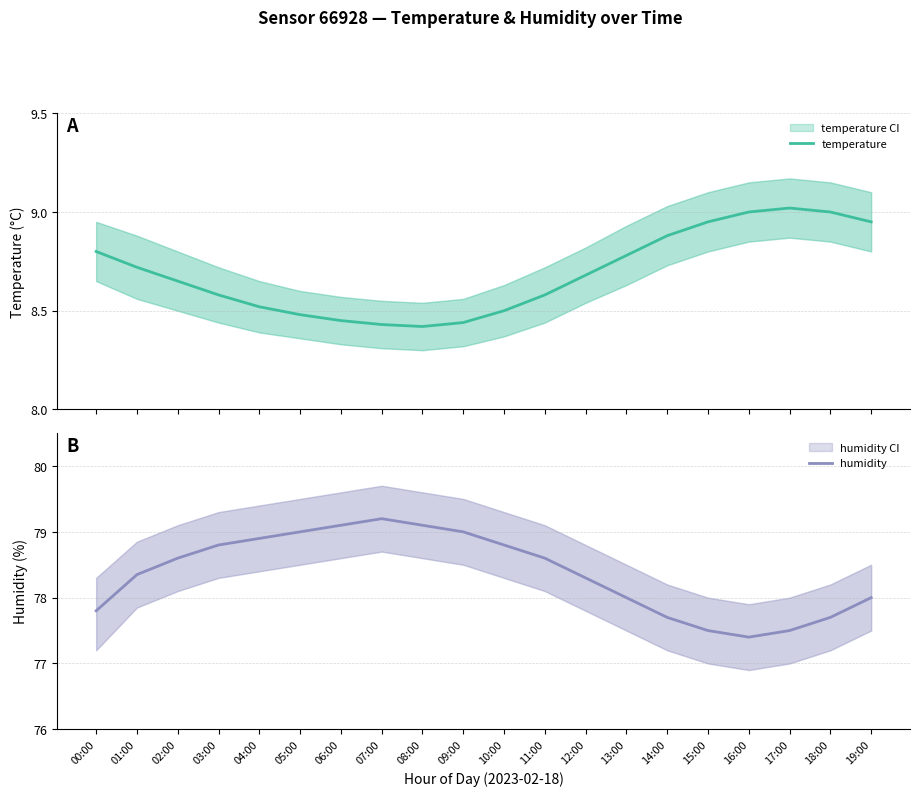

What is the total value across all series at 12:00?

87.0